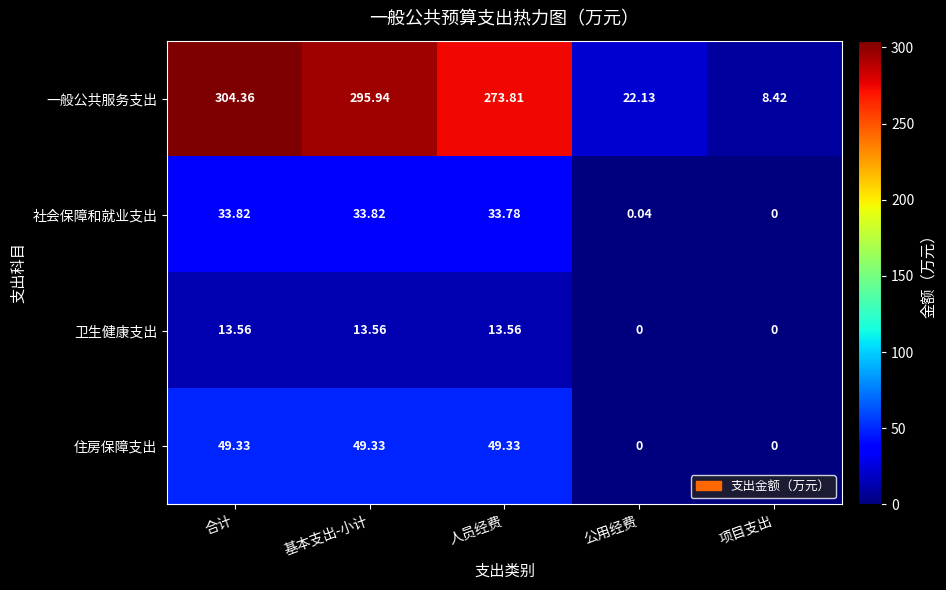

Which series has the widest spread of values?

一般公共服务支出